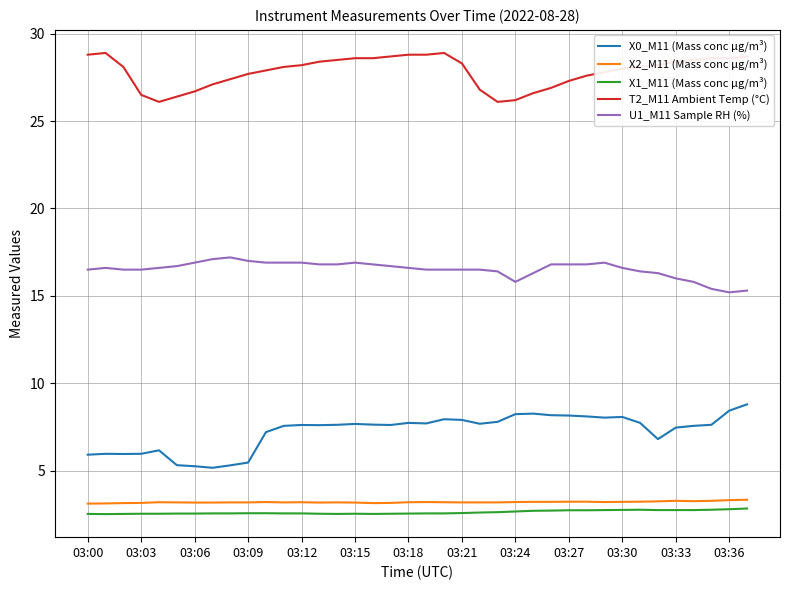

True or false: X1_M11 (Mass conc μg/m³) and T2_M11 Ambient Temp (°C) cross at least once.

False